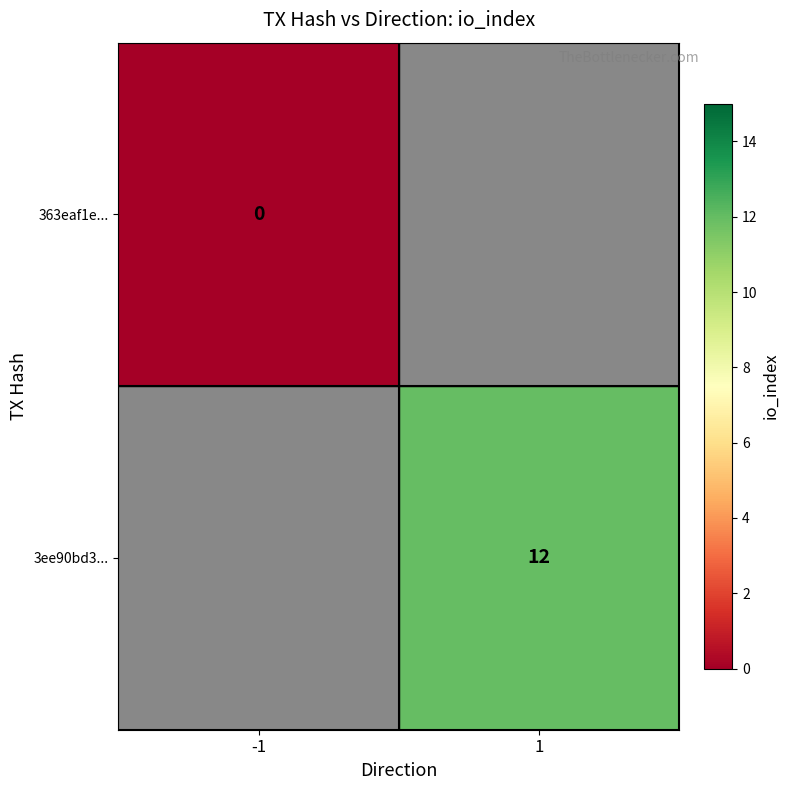

Count the number of data series in this chart.

2